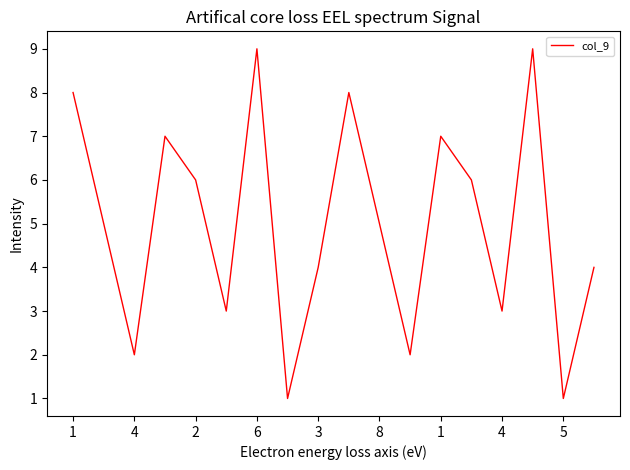

What is the difference between the maximum and minimum values?

8